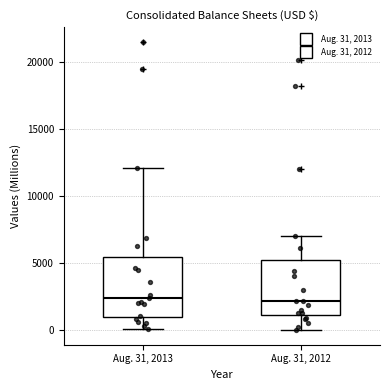

Reading left to right, transcribe this box plot: for each box, give where its median line is, the range the box spans, and where its two whiskers end, as read against the y-axis. The values are not printed on the chart, so give them approximately, as read against the axis.

Aug. 31, 2013: median 2500, box 1000 to 5500, whiskers 0 to 12000
Aug. 31, 2012: median 2000, box 1000 to 5500, whiskers 0 to 7000